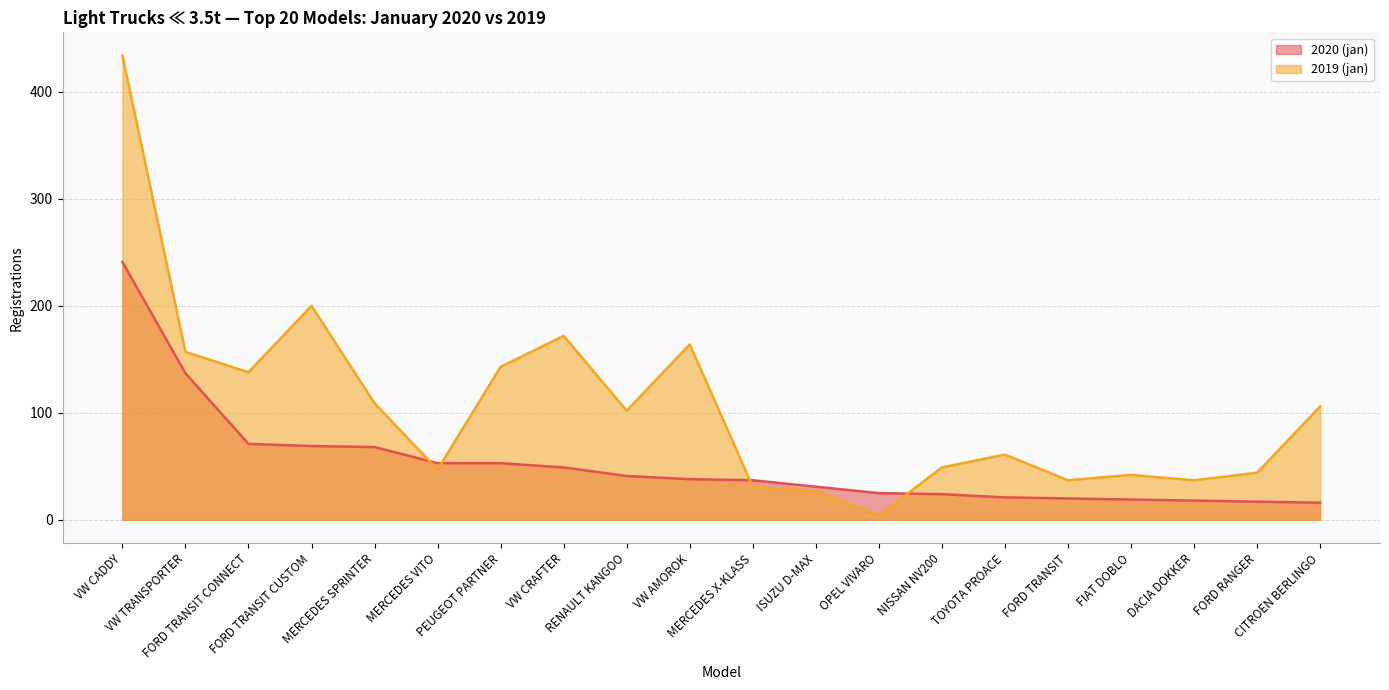

True or false: 2020 (jan) and 2019 (jan) cross at least once.

True